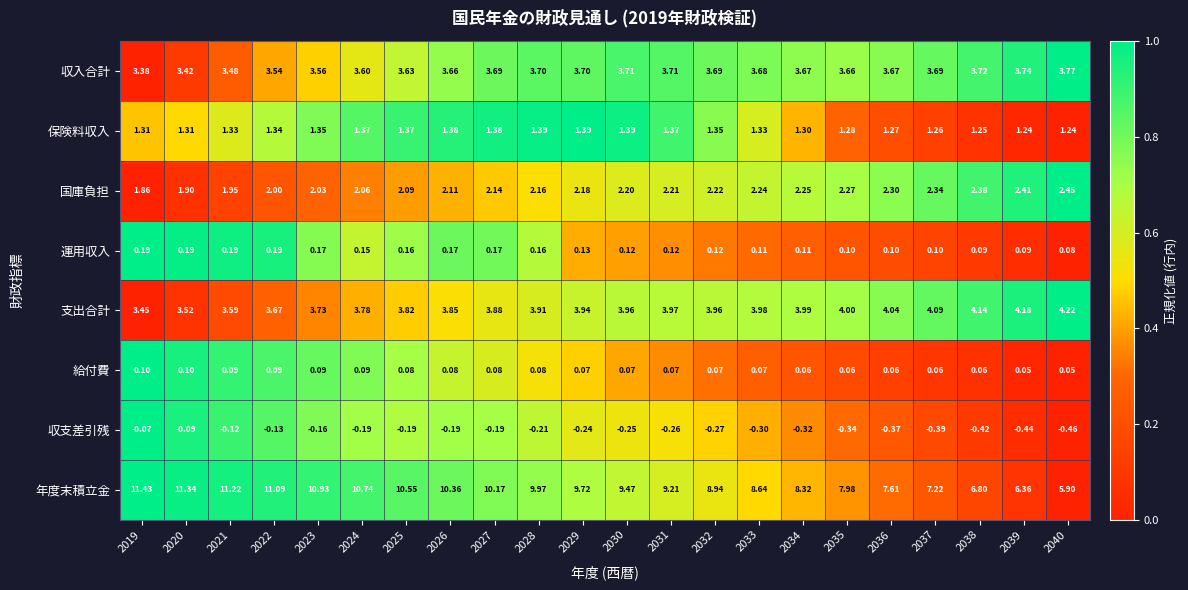

Between 2033 and 2040, which series saw the biggest shift?

年度末積立金